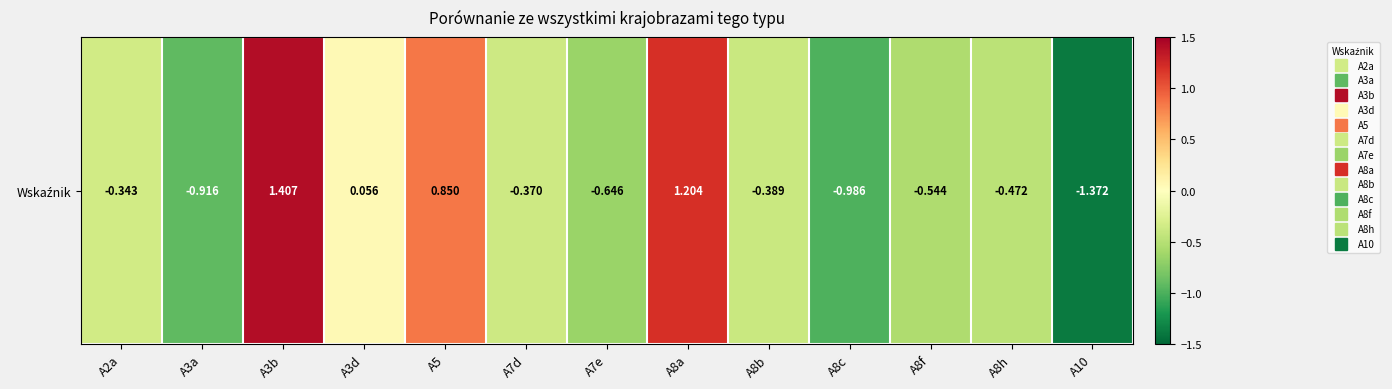

Where does the data first go above 0?

A3b